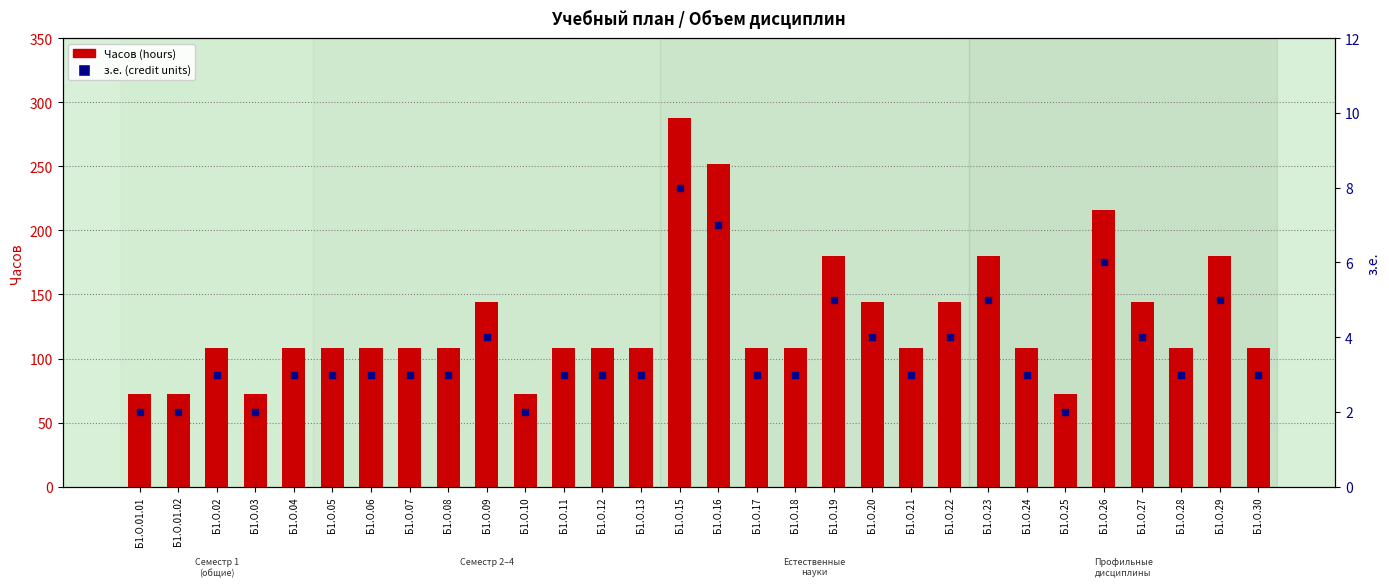

What are all the series names shown in the legend?

Часов (hours), з.е. (credit units)